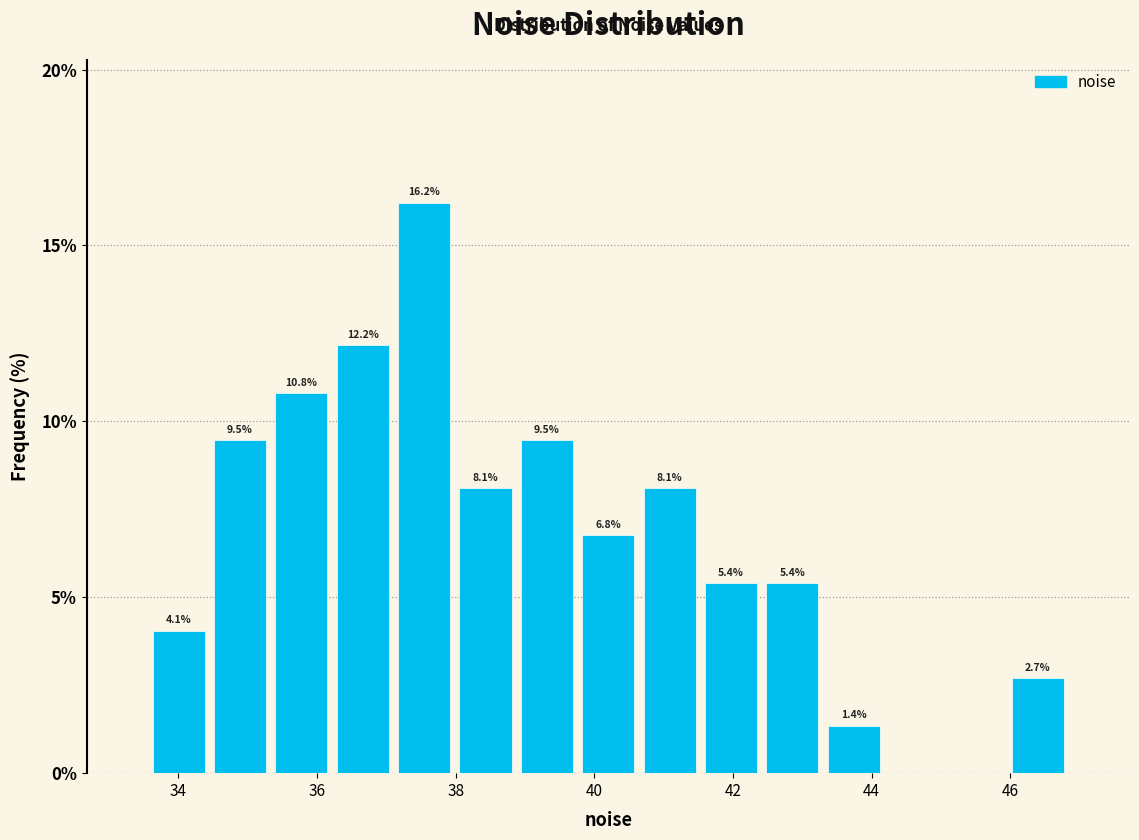

Over which range of the x-axis is the bar tallest?

37.2 to 38.0